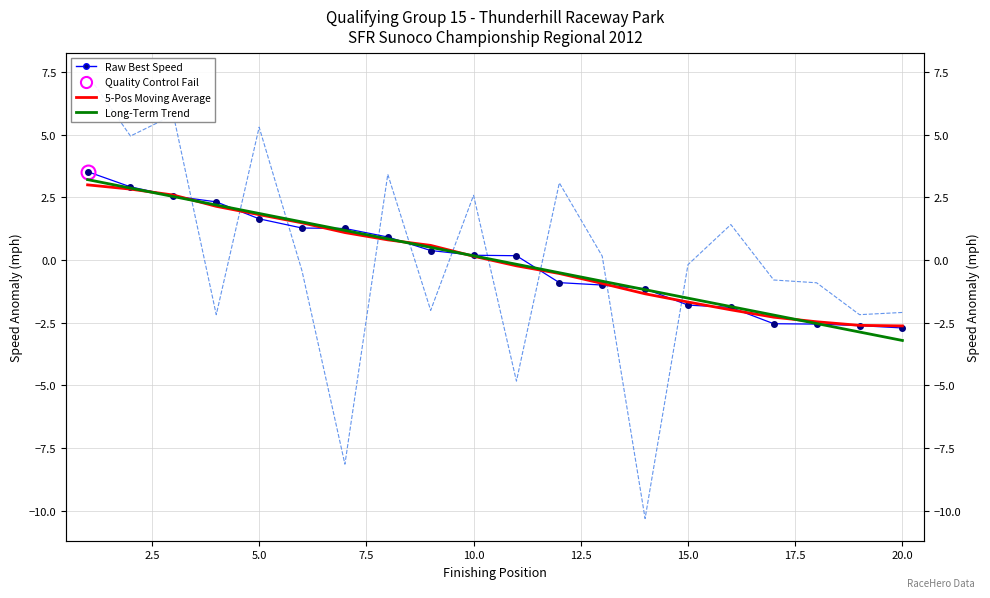

How many data points in Long-Term Trend are less than 0?

10